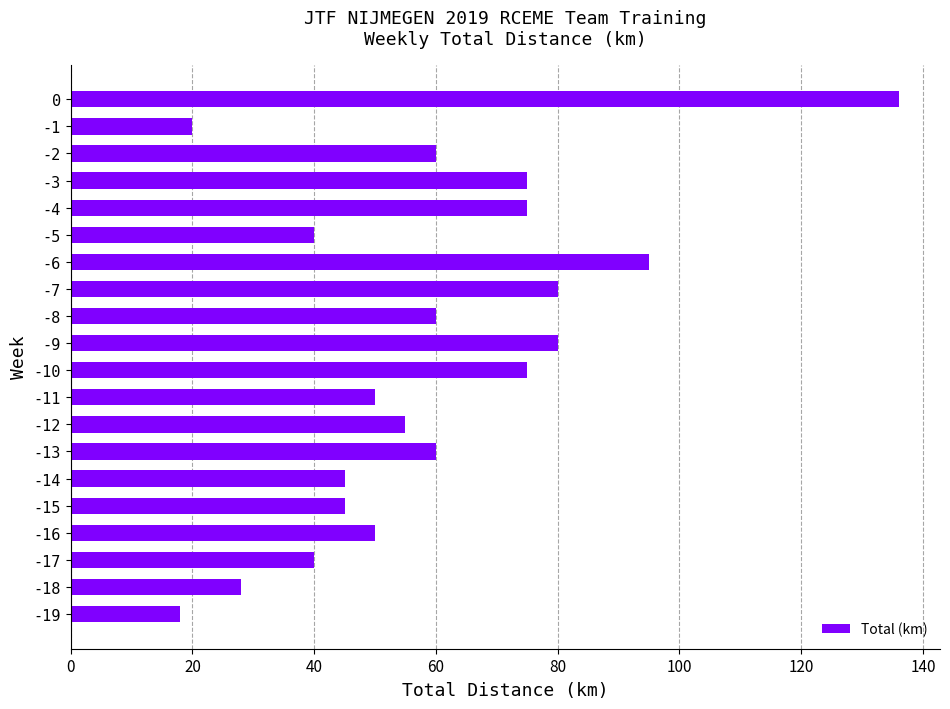

How many data points are less than 60?

10